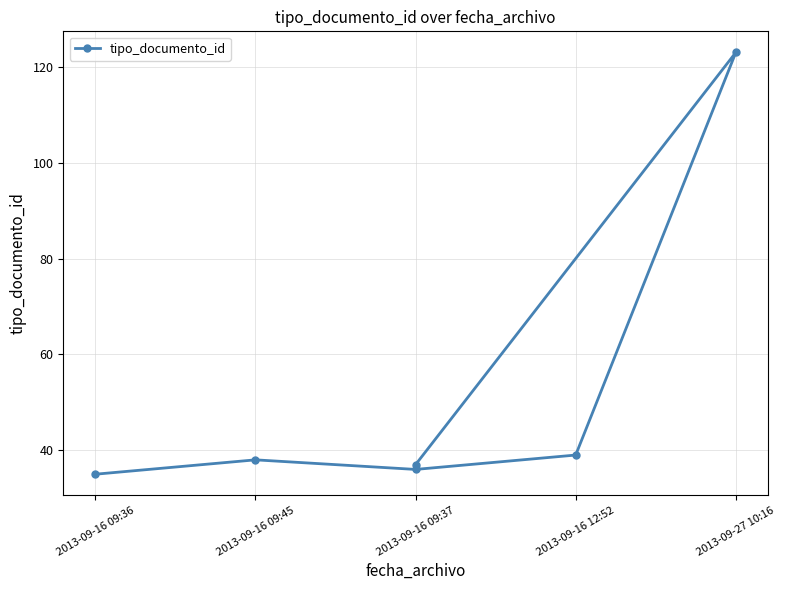

Between 2013-09-16 09:37 and 2013-09-16 09:36, which is larger?

2013-09-16 09:37